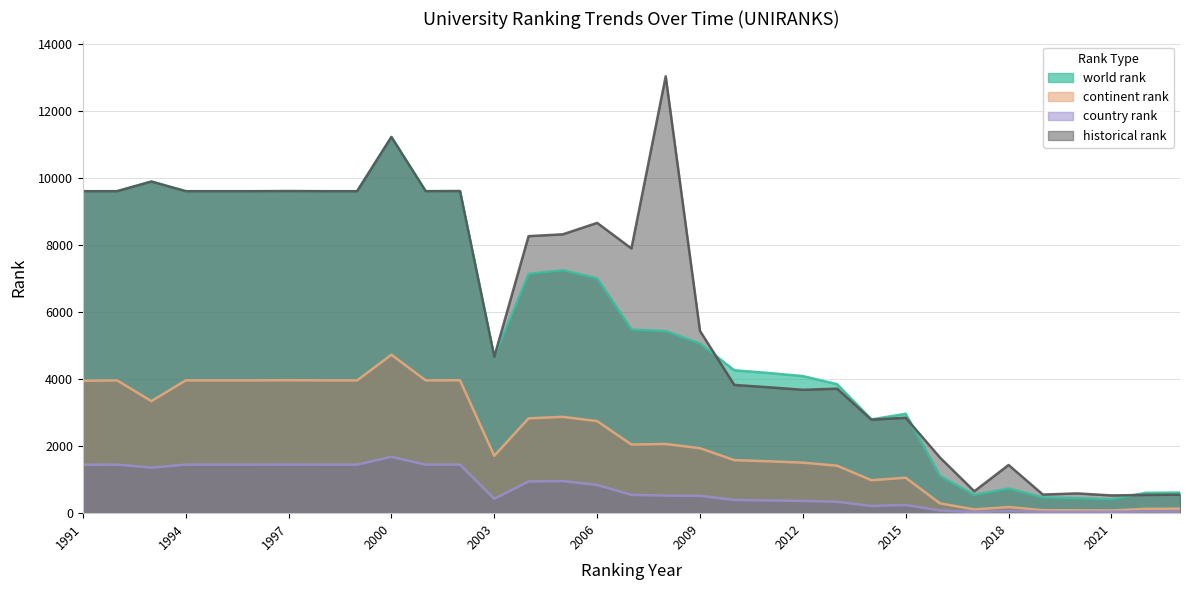

What are all the series names shown in the legend?

world rank, continent rank, country rank, historical rank